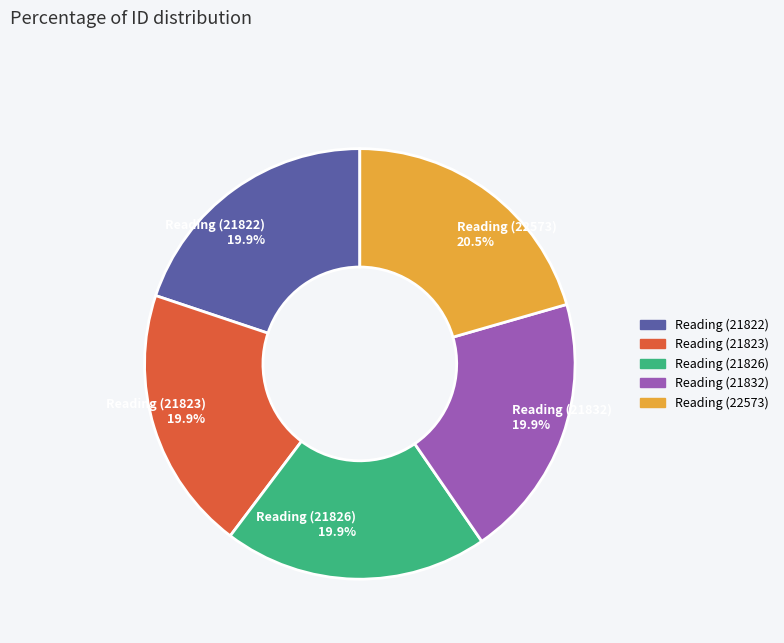

Approximately how many times larger is the value at Reading (21832) 19.9% compared to Reading (21826) 19.9%?

1.0